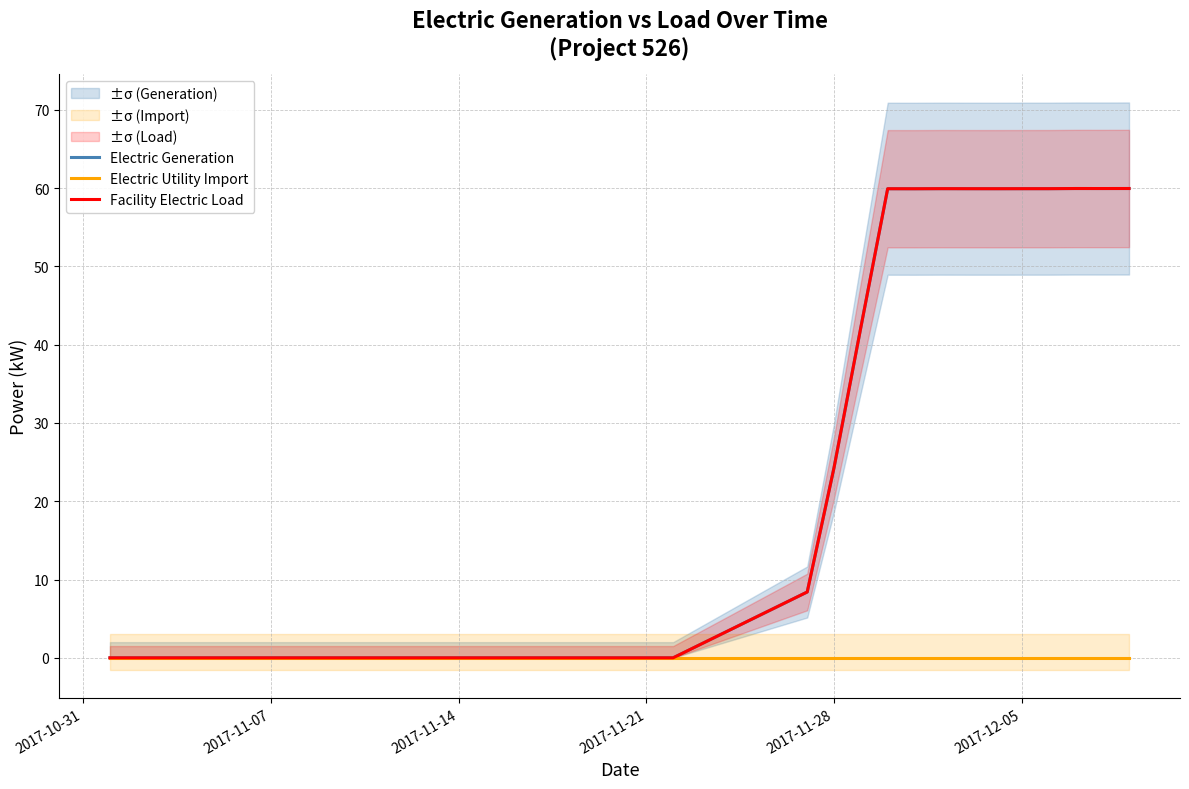

What is the value of the Facility Electric Load point at the 16th from the left?

59.9